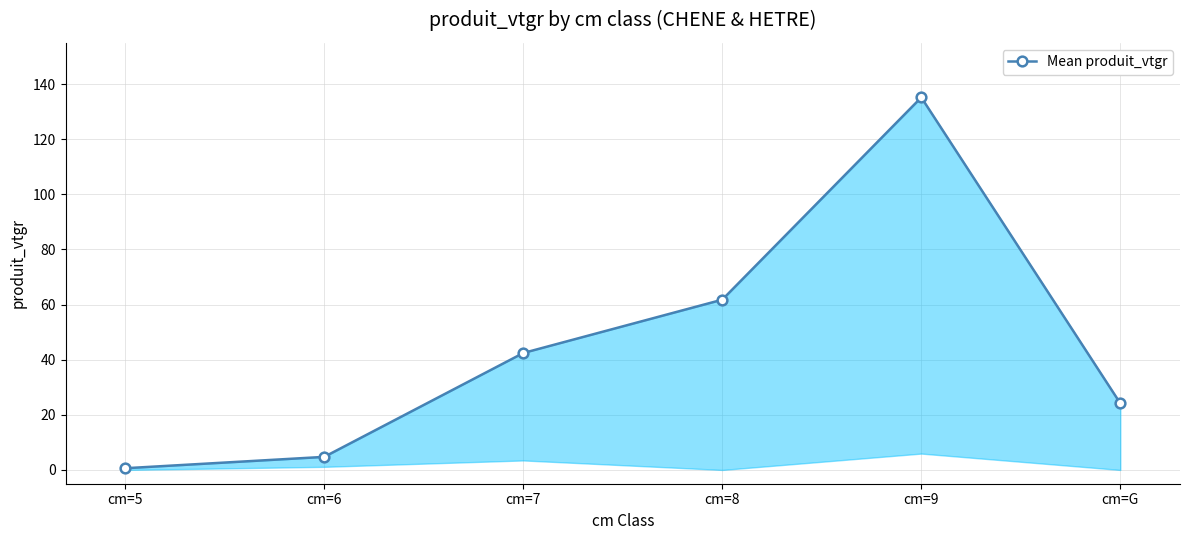

Count the number of categories in the chart.

6